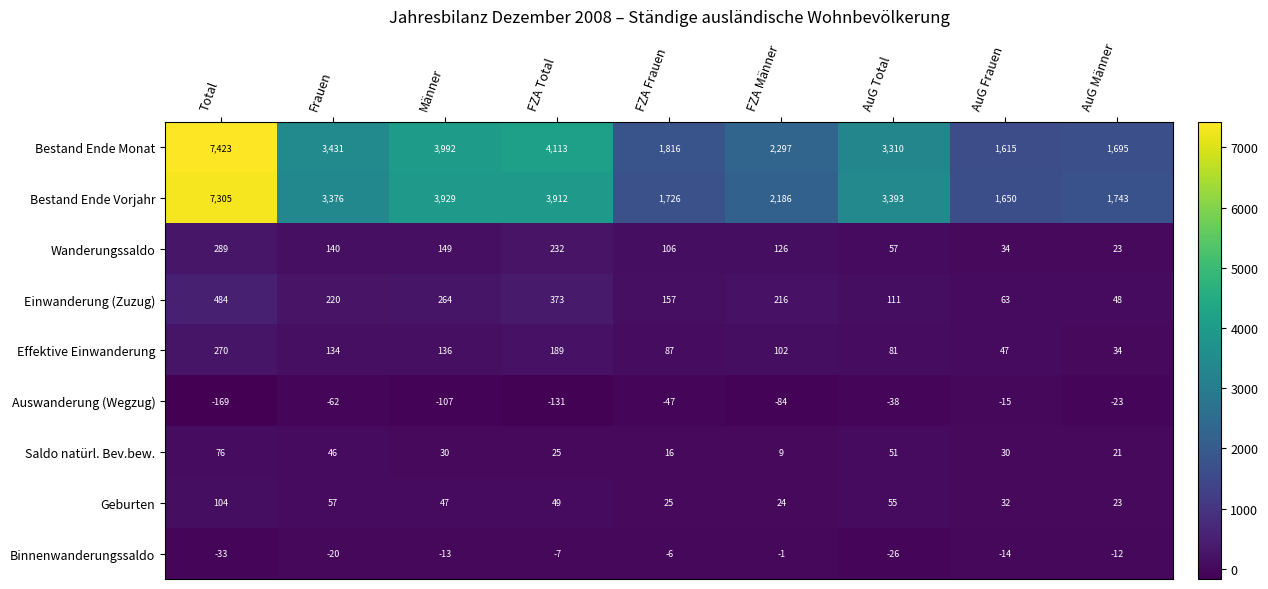

Which series changed the most between FZA Männer and AuG Frauen?

Bestand Ende Monat